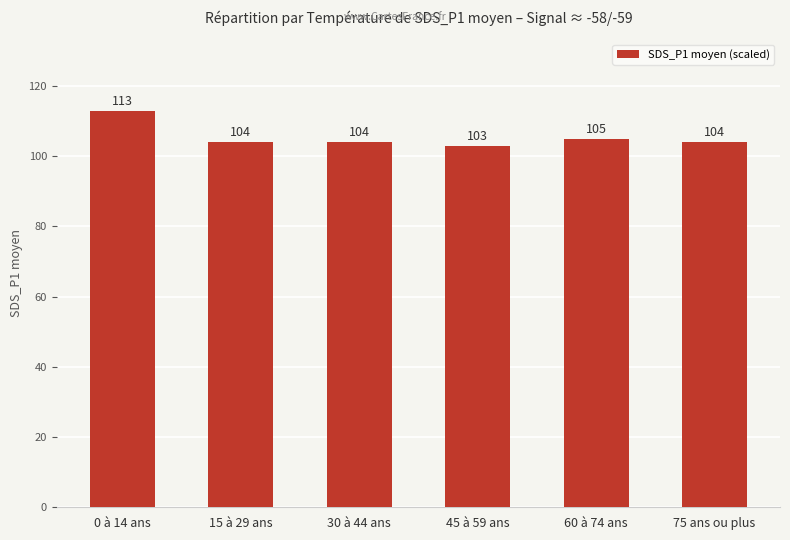

What is the change in value from 0 à 14 ans to 60 à 74 ans?

-8